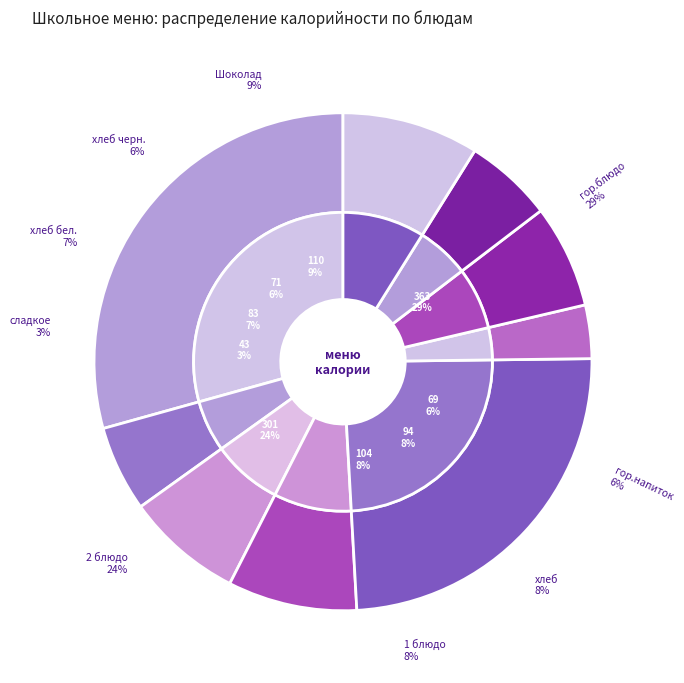

Which slice is the largest?

гор.блюдо